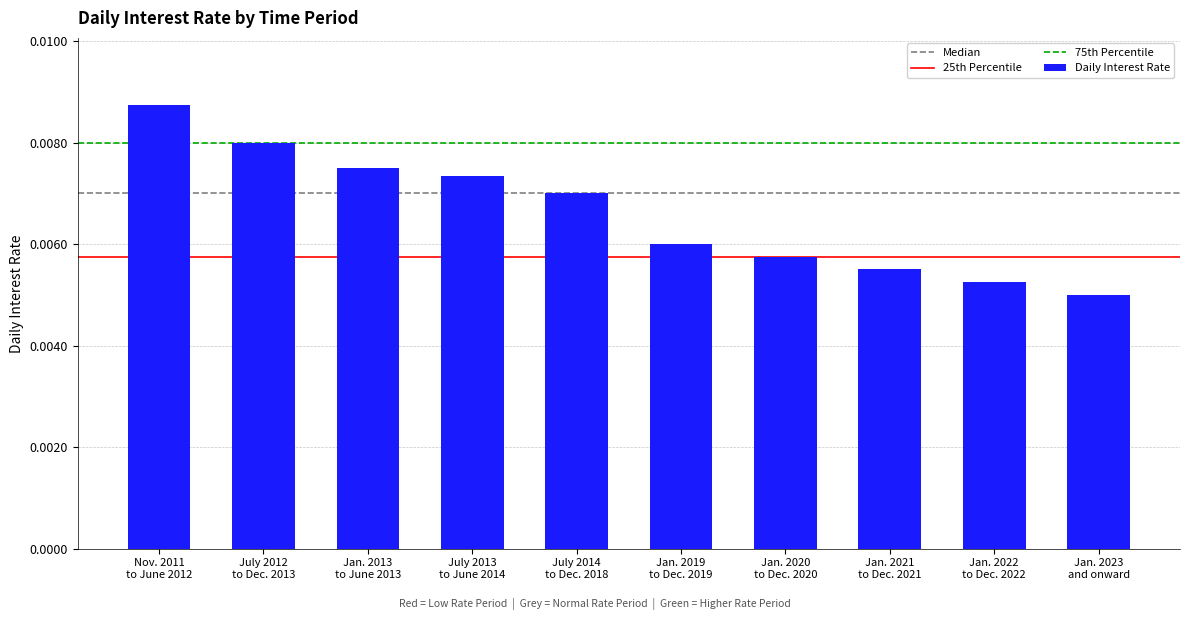

How many values are between 0 and 1?

10